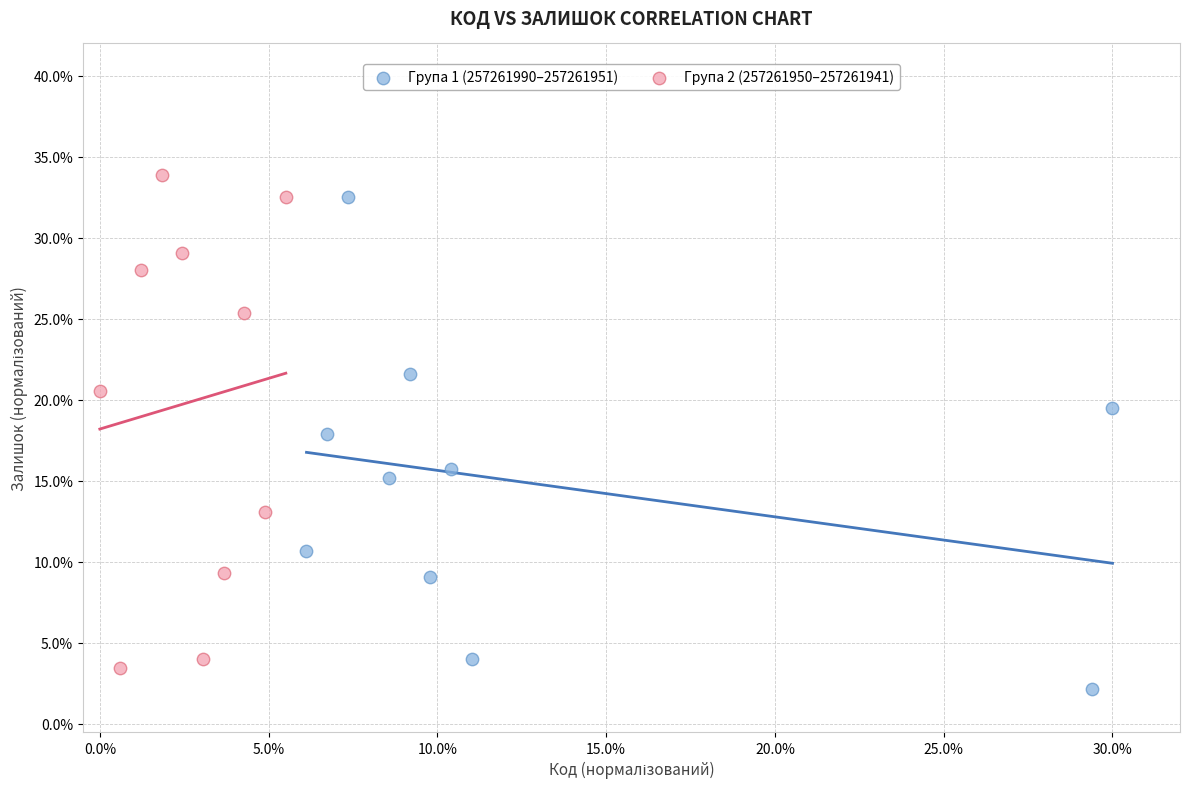

Which series reaches the maximum Y coordinate?

Група 2 (257261950–257261941)